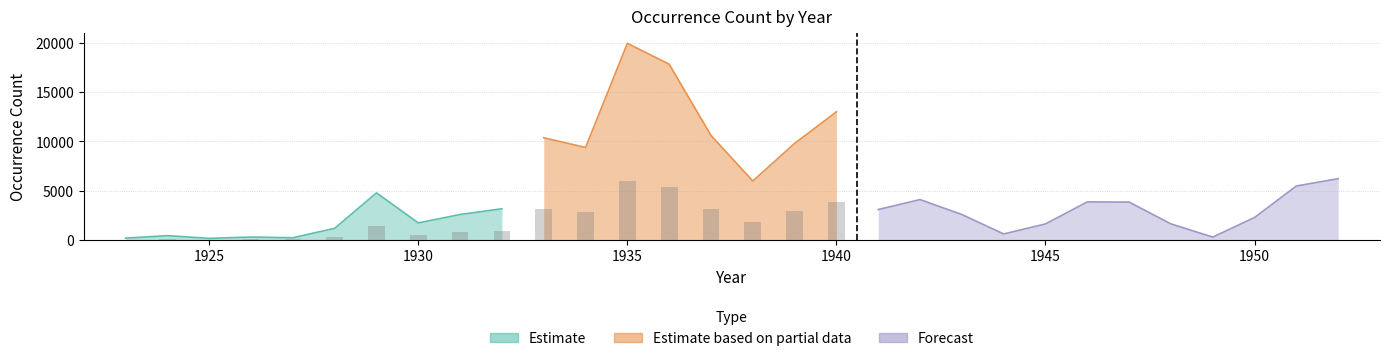

Where is the data nearest to the value 10065?

1939